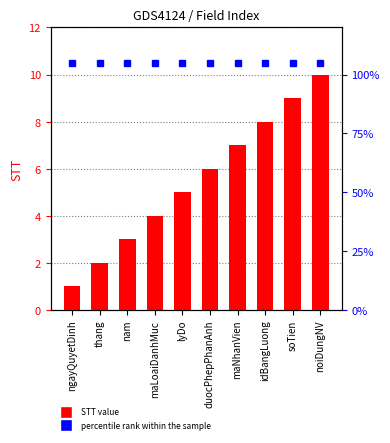

What is the value of the 10th bar from the left?

10